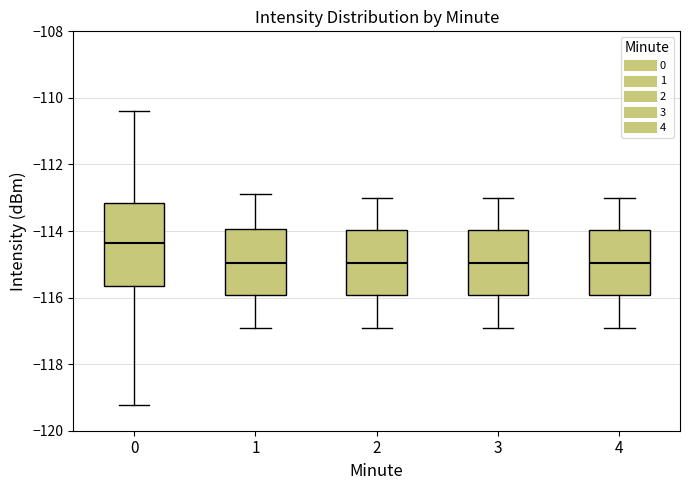

Reading left to right, read every box against the y-axis: the position of its median line, the range the box covers, and the ends of its whiskers. The values are not printed on the chart, so give them approximately, as read against the axis.

0: median -114.4, box -115.6 to -113.2, whiskers -119.2 to -110.4
1: median -115.0, box -116.0 to -114.0, whiskers -116.8 to -112.8
2: median -115.0, box -116.0 to -114.0, whiskers -116.8 to -113.0
3: median -115.0, box -116.0 to -114.0, whiskers -116.8 to -113.0
4: median -115.0, box -116.0 to -114.0, whiskers -116.8 to -113.0